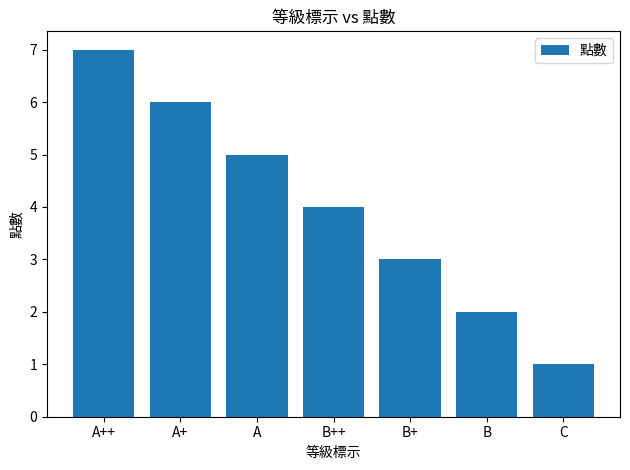

How many distinct data groups are displayed?

1